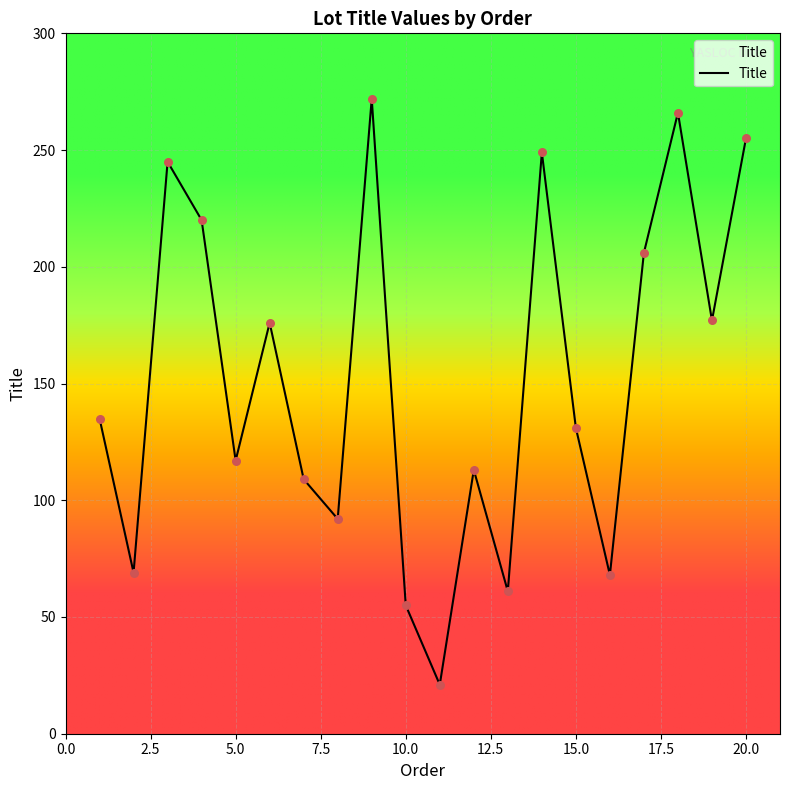

What is the greatest value displayed?

272